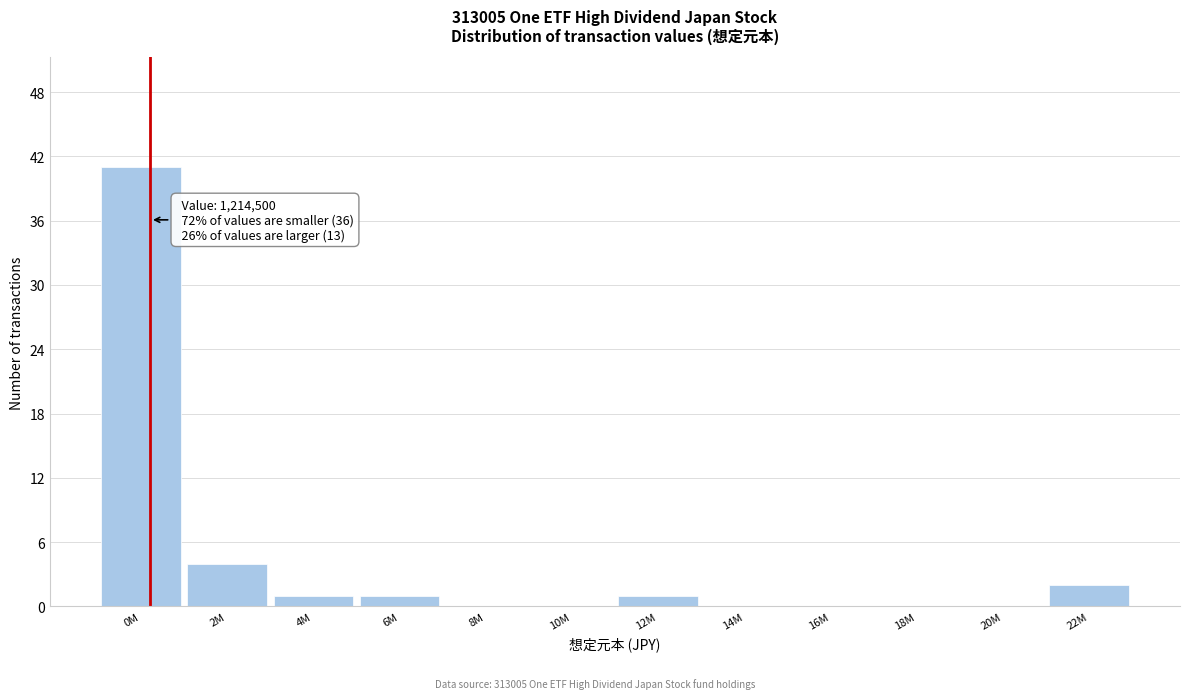

Reading left to right, list all the values displayed in this chart.

0M=41	2M=4	4M=1	6M=1	8M=0	10M=0	12M=1	14M=0	16M=0	18M=0	20M=0	22M=2